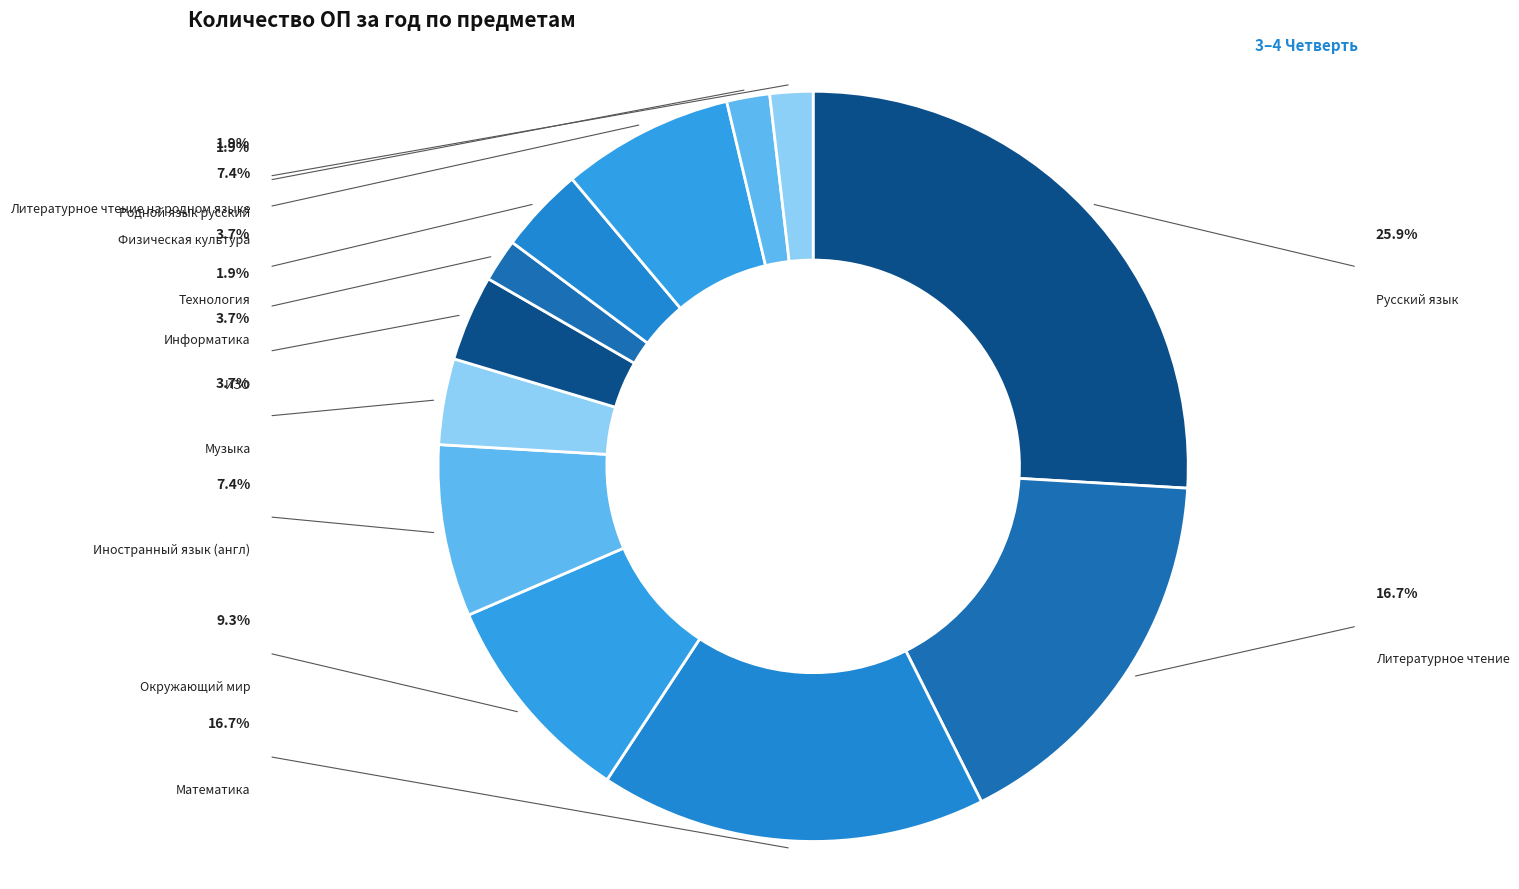

To the nearest percent, what is the average slice percentage?

8%